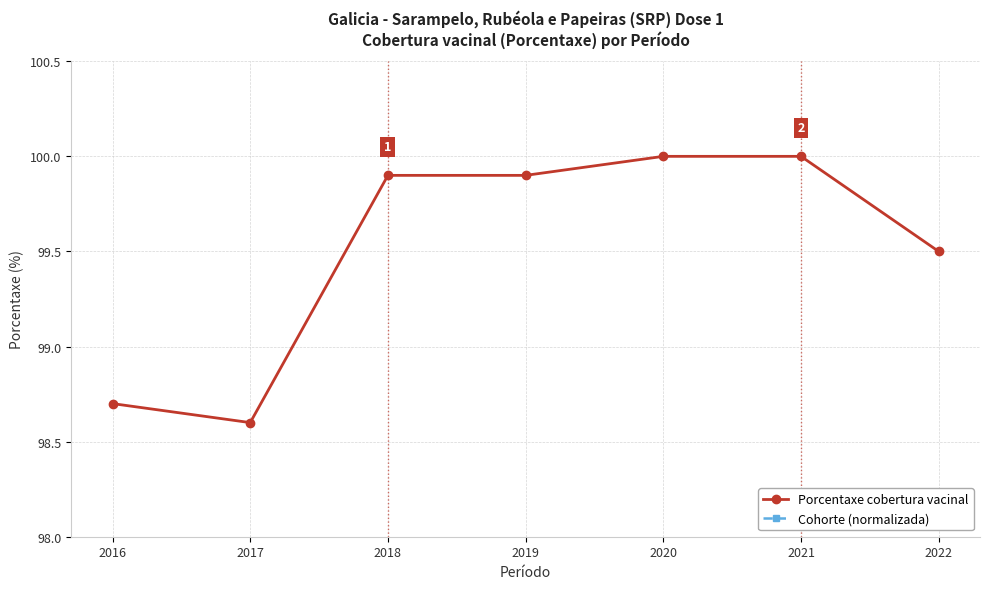

True or false: Porcentaxe cobertura vacinal and Cohorte (normalizada) intersect in this chart.

False